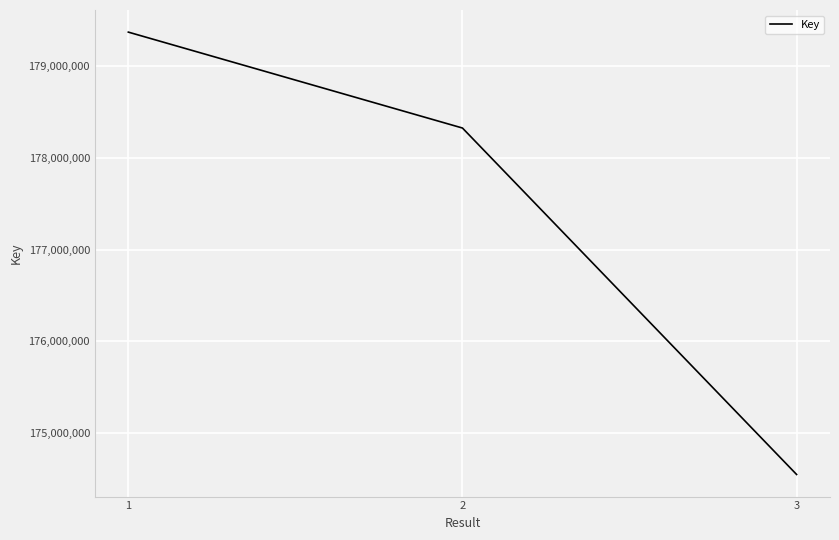

Is it true that the value at 1 is 179373669?

True